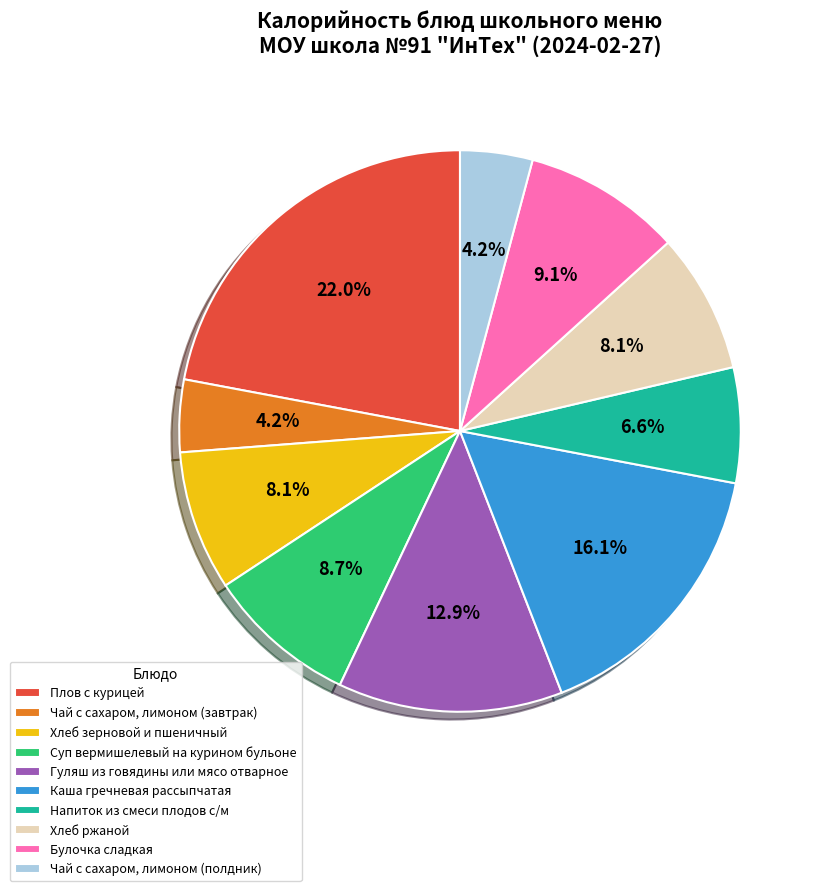

To the nearest percent, what is the difference between the Плов с курицей and Суп вермишелевый на курином бульоне slice percentages?

13%